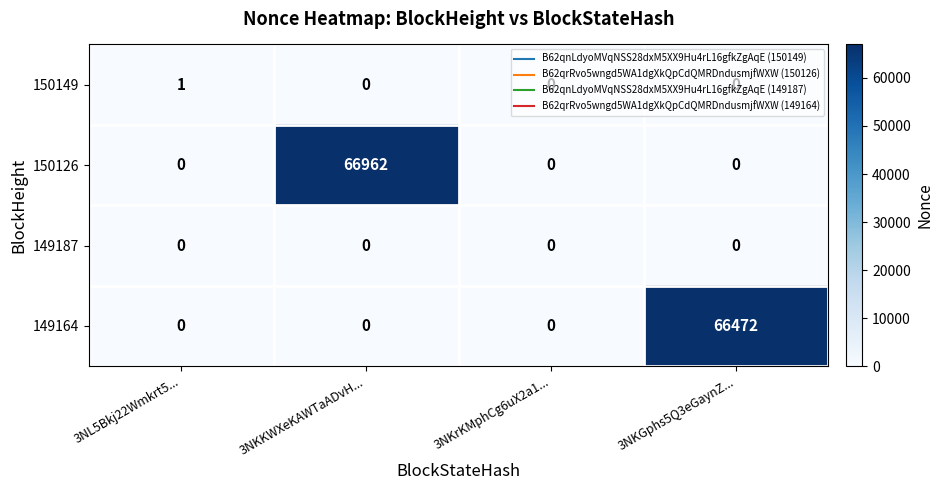

Between 3NL5Bkj22Wmkrt5... and 3NKrKMphCg6uX2a1..., which series saw the biggest shift?

150149